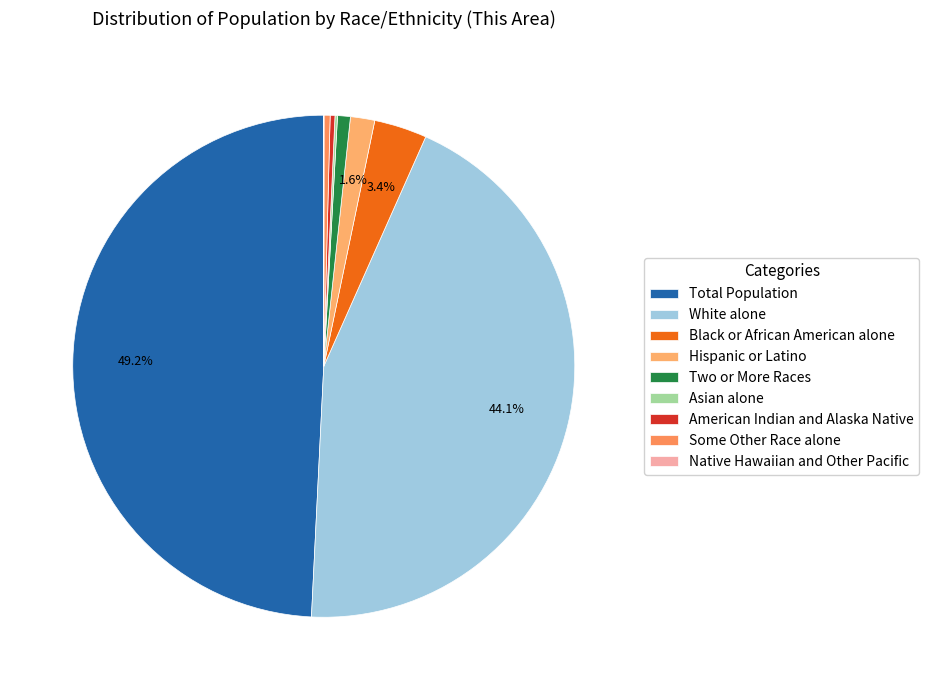

What is the largest slice in the pie chart?

Total Population